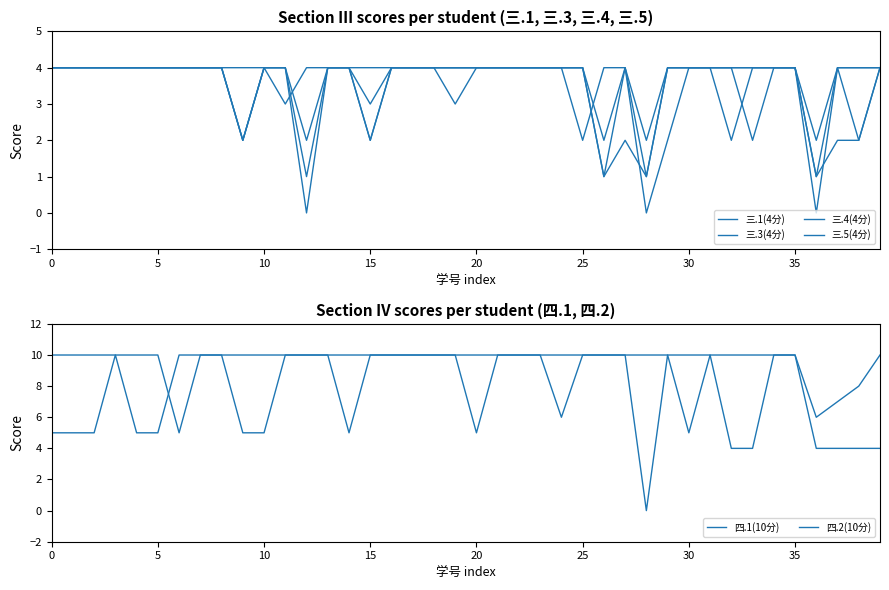

What is the label of the 40th point from the left?

39